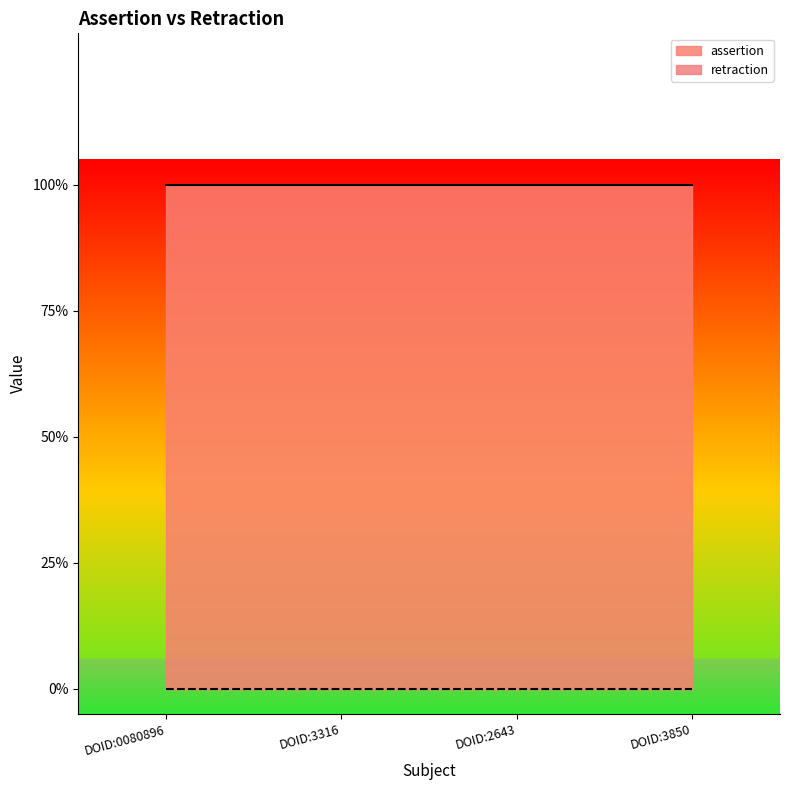

How many lines are shown in the chart?

2